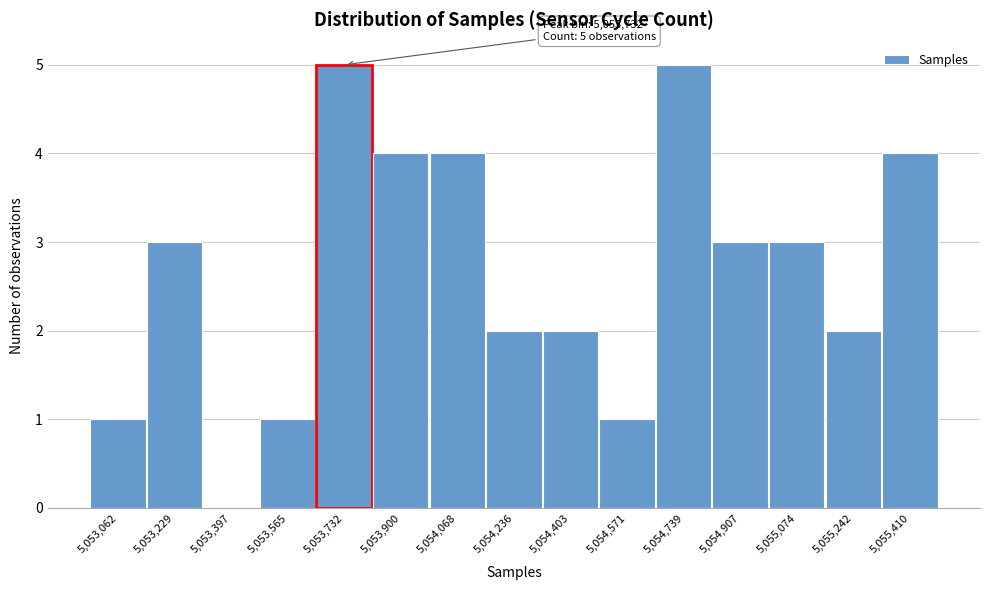

Reading left to right, transcribe all the data shown in this chart.

5,053,062=1	5,053,229=3	5,053,397=0	5,053,565=1	5,053,732=5	5,053,900=4	5,054,068=4	5,054,236=2	5,054,403=2	5,054,571=1	5,054,739=5	5,054,907=3	5,055,074=3	5,055,242=2	5,055,410=4